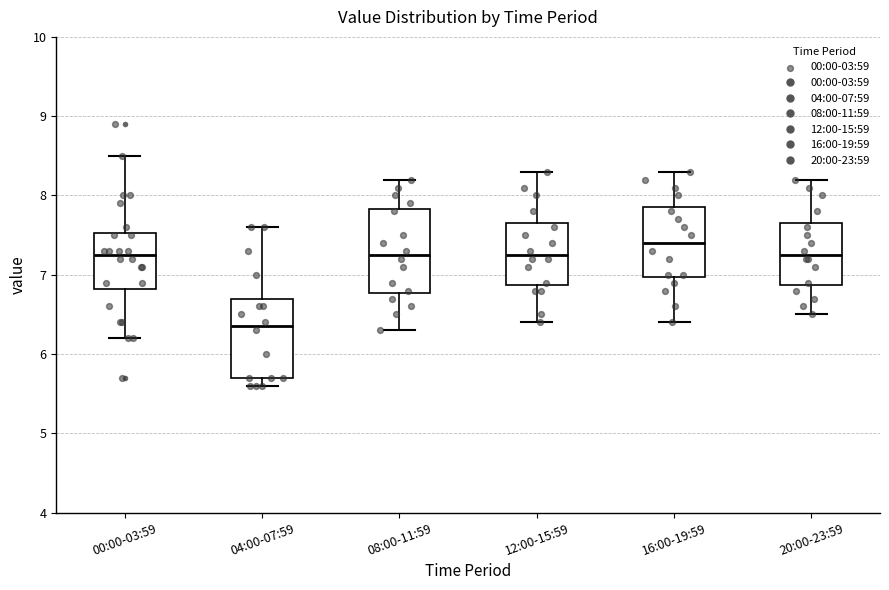

Which box's median line is the highest?

16:00-19:59